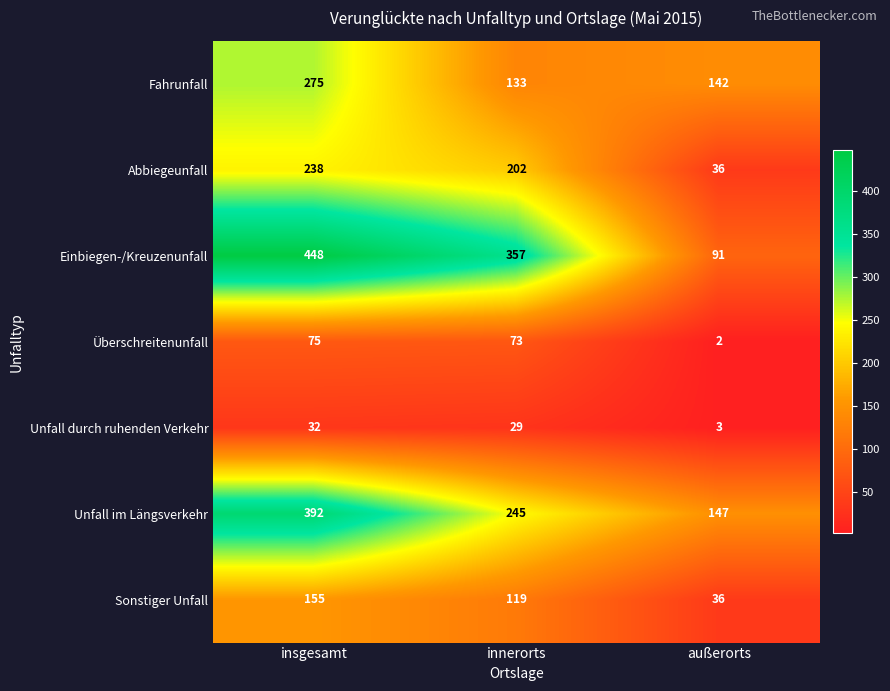

What is the approximate value of Einbiegen-/Kreuzenunfall at insgesamt, to the nearest 5?

450